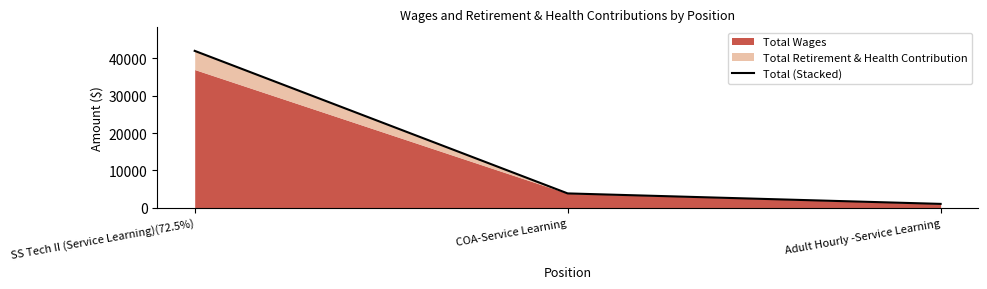

Reading left to right, what are all the values shown in this chart?

42001	3833	1029